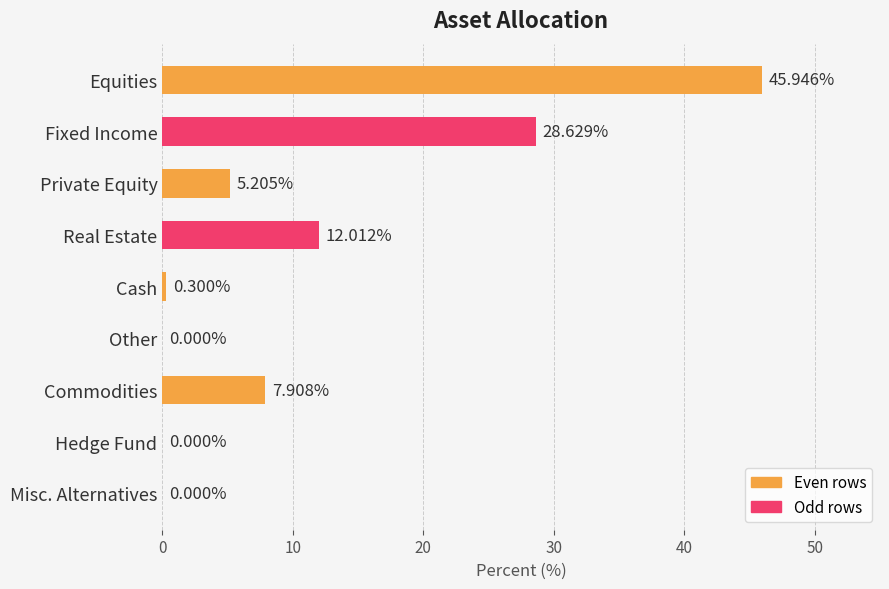

Where is the data nearest to the value 22?

Fixed Income